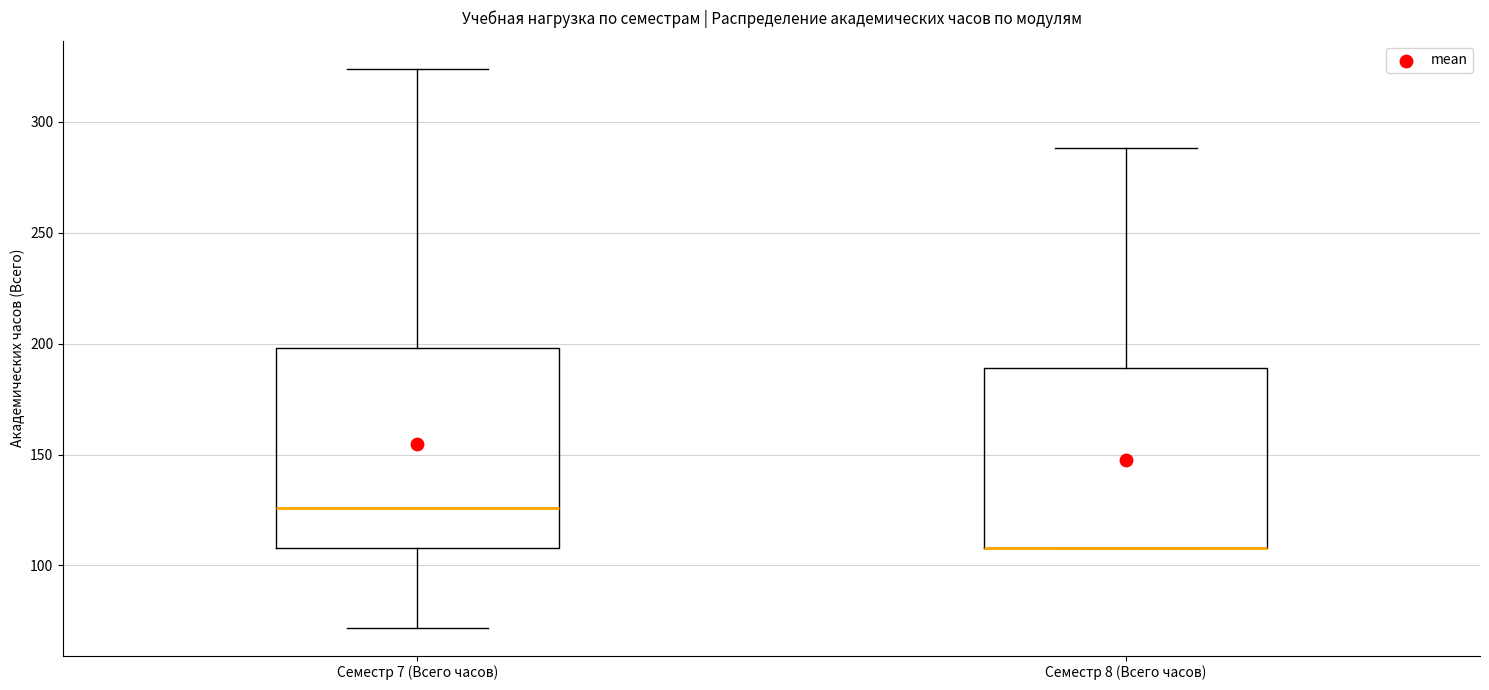

Comparing the boxes themselves (not the whiskers), which one is the tallest?

Семестр 7 (Всего часов)